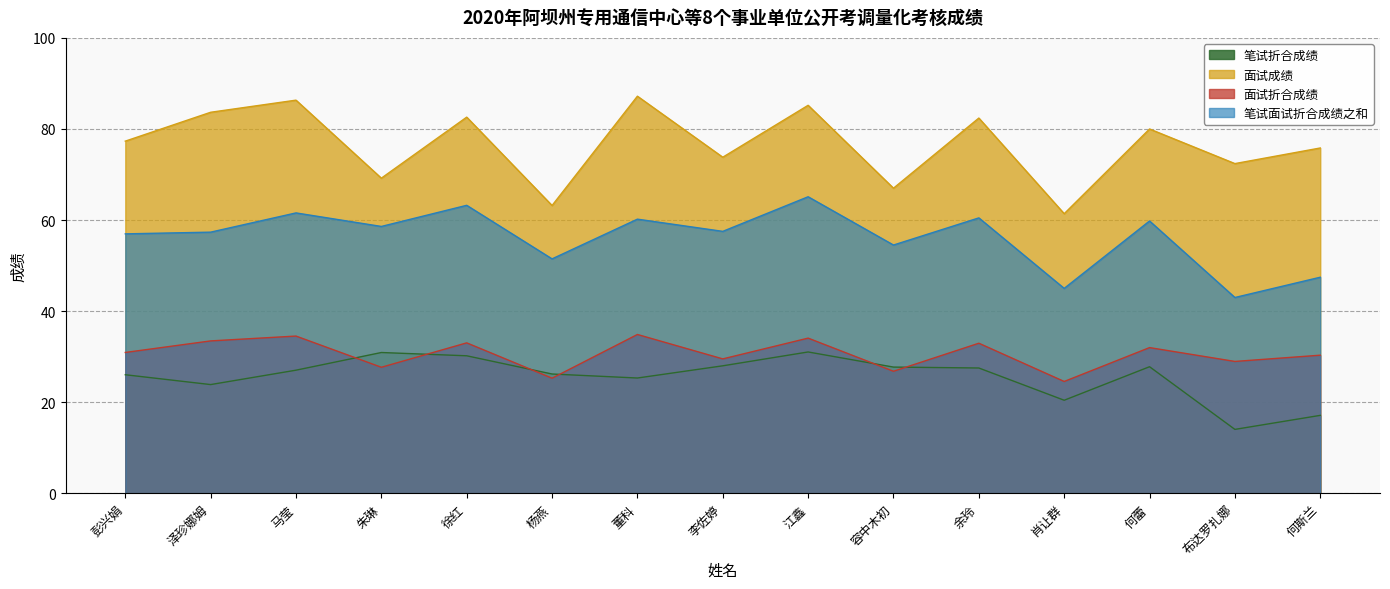

What is the difference between the maximum and minimum values in the 笔试面试折合成绩之和 series?

22.1